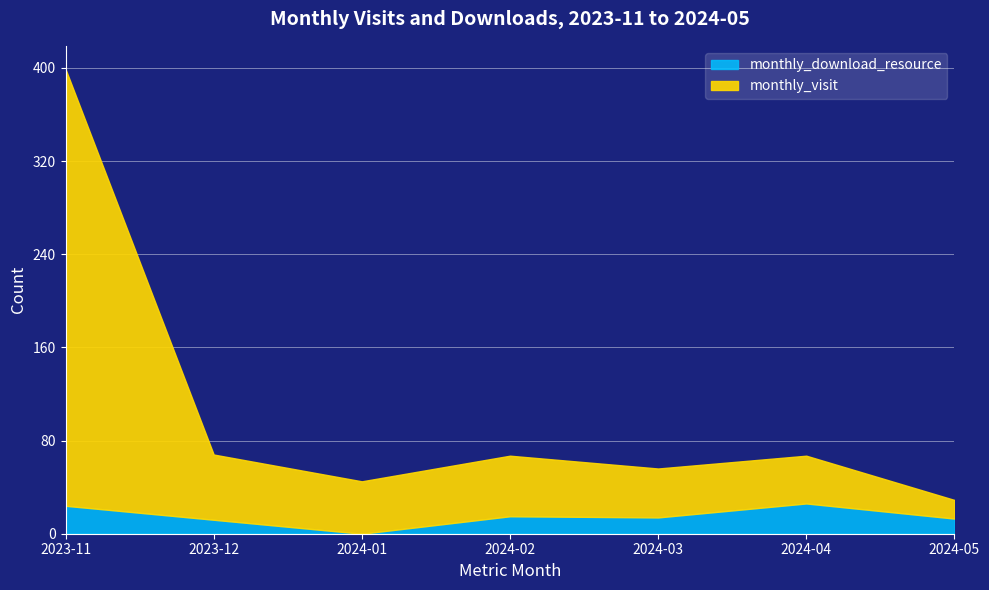

True or false: monthly_visit has more than 0 interior local peaks.

True